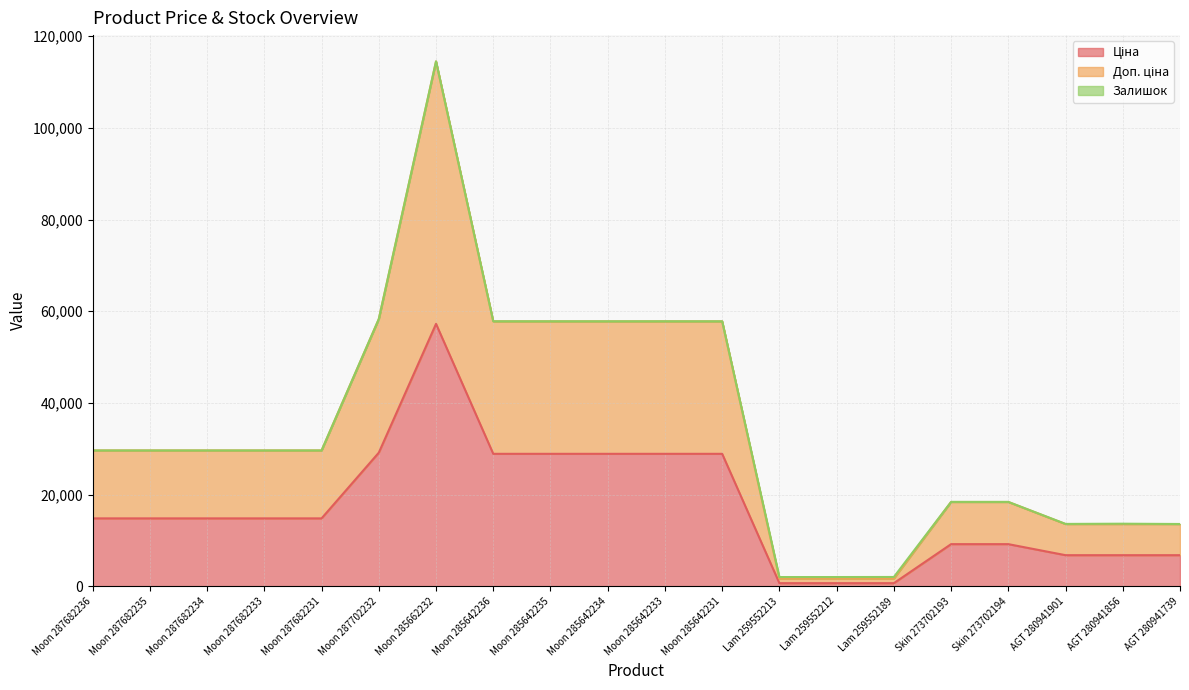

What is the sum of all Ціна values?

345800.1